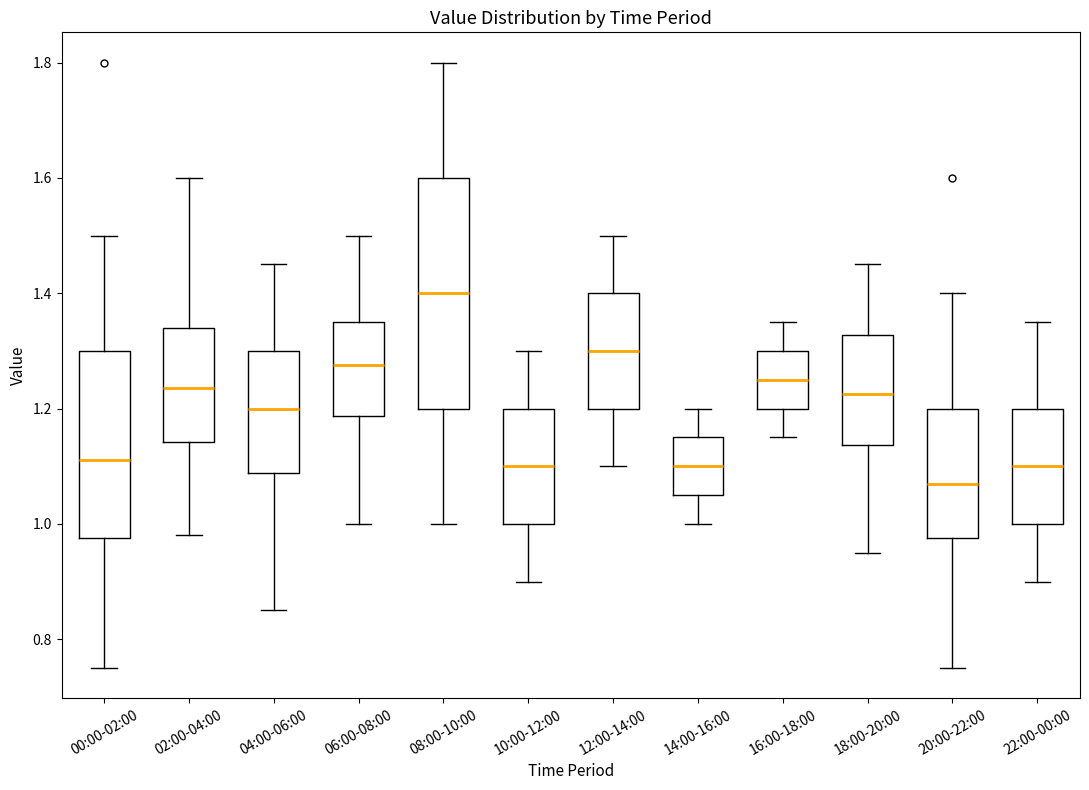

Which box's median line is the lowest?

20:00-22:00